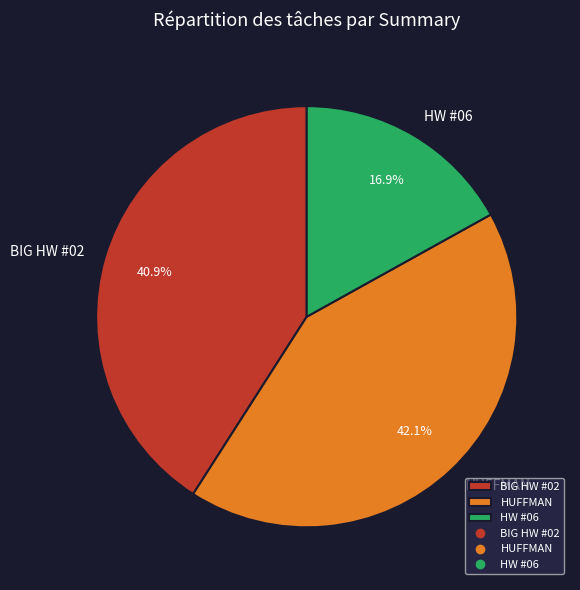

Which slice is the smallest?

HW #06